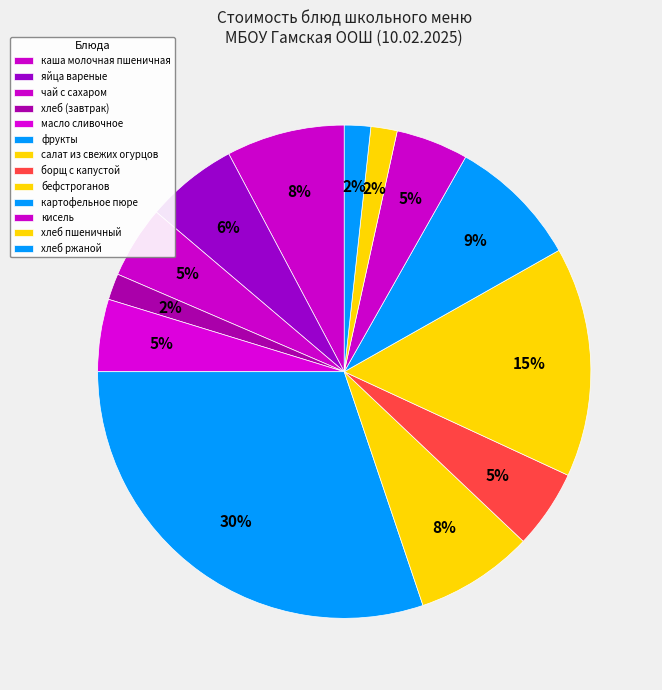

Does борщ с капустой account for over 50% of the chart?

No